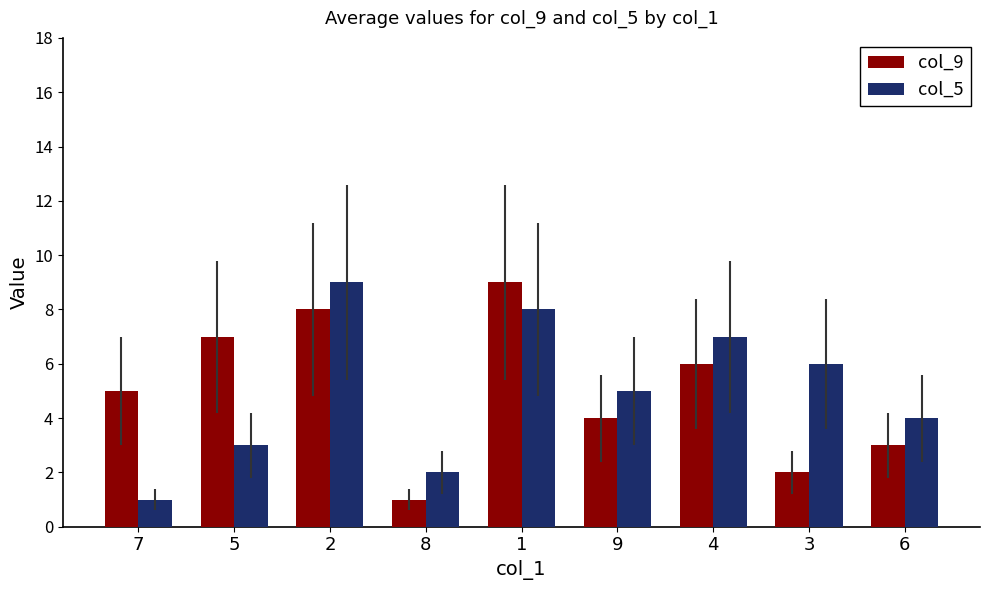

How many bars are there in each group?

2